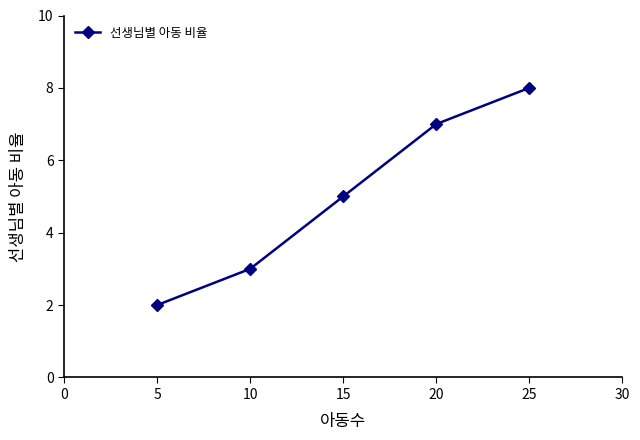

Approximately how many times larger is the value at 10 compared to 15?

0.6